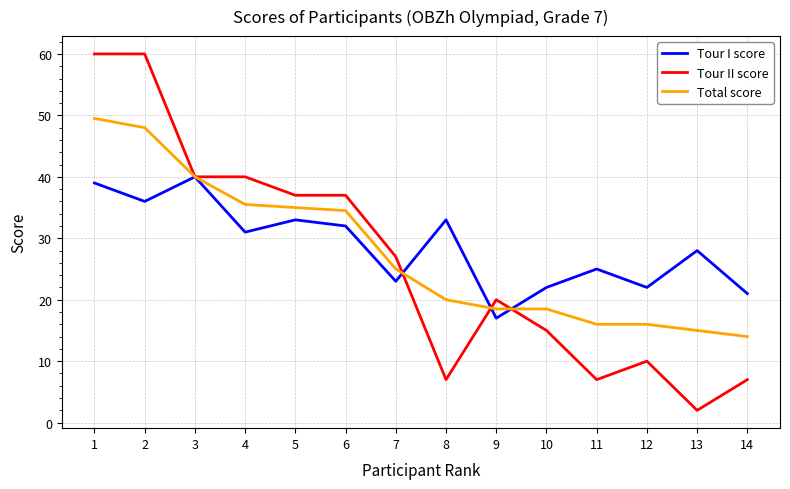

At 2, list the series in order from smallest to largest.

Tour I score, Total score, Tour II score